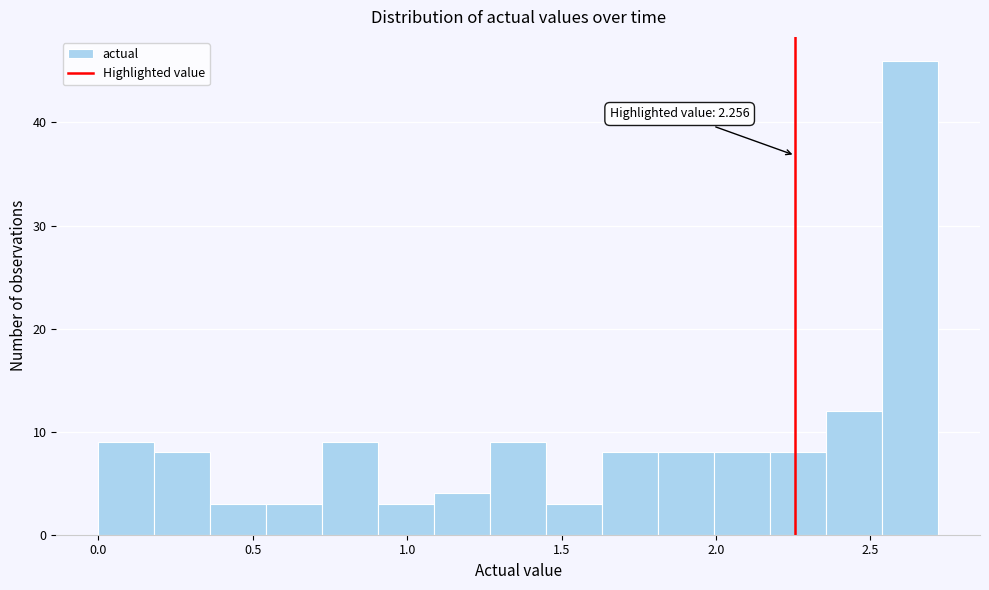

Around what value on the x-axis is the tallest bar? Give the approximate position of its centre, as read against the axis.

2.65